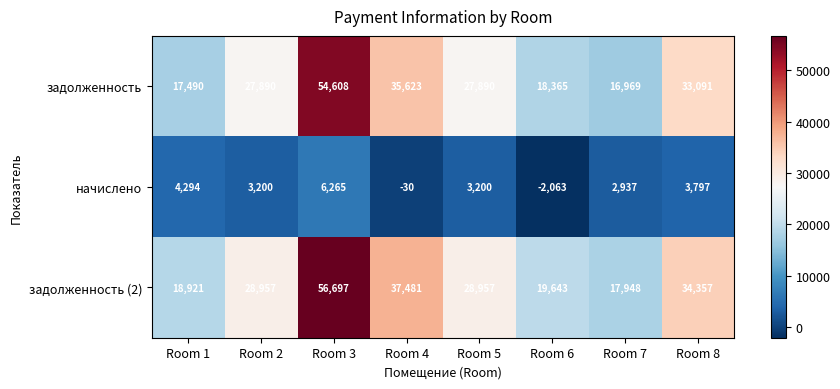

Reading left to right, extract all data points from this chart.

задолженность: 17490	27890	54608	35623	27890	18365	16969	33091
начислено: 4294	3200	6265	-30	3200	-2063	2937	3797
задолженность (2): 18921	28957	56697	37481	28957	19643	17948	34357